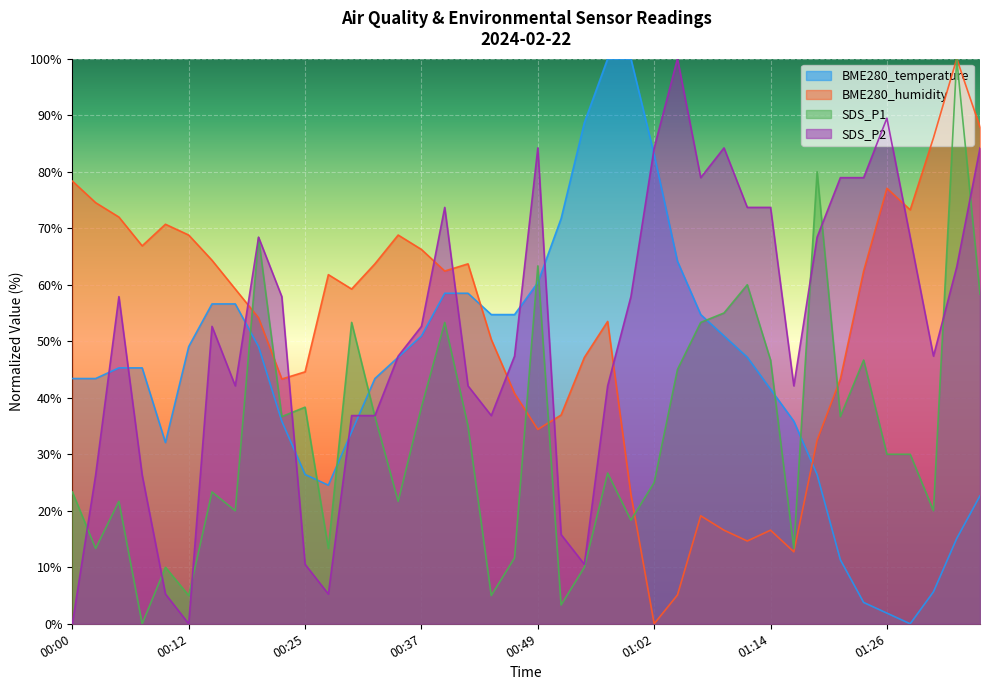

What is the difference between the BME280_temperature values at 00:54 and 01:29?

88.7